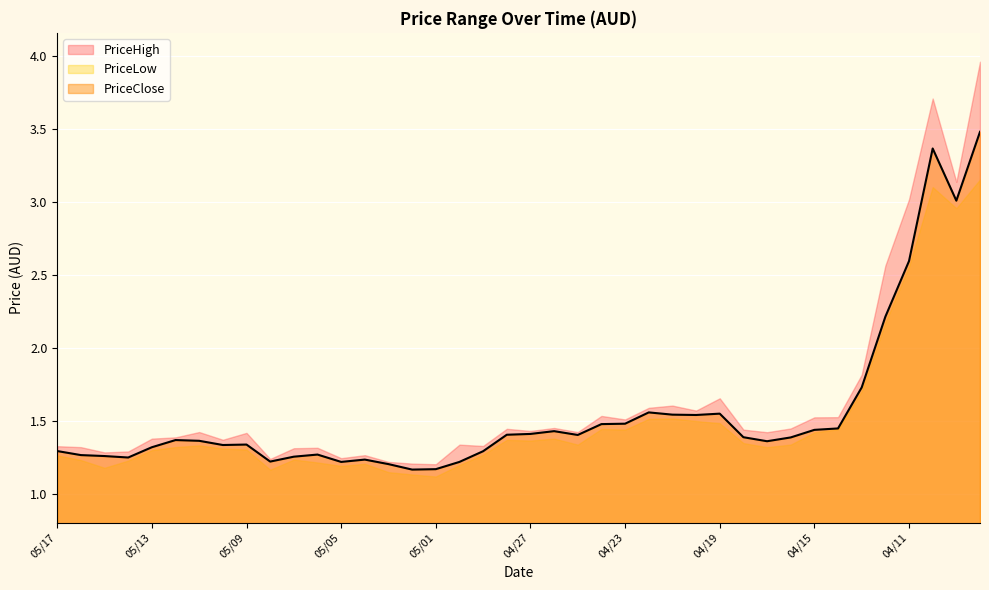

What is the average value of the PriceLow series?

1.5